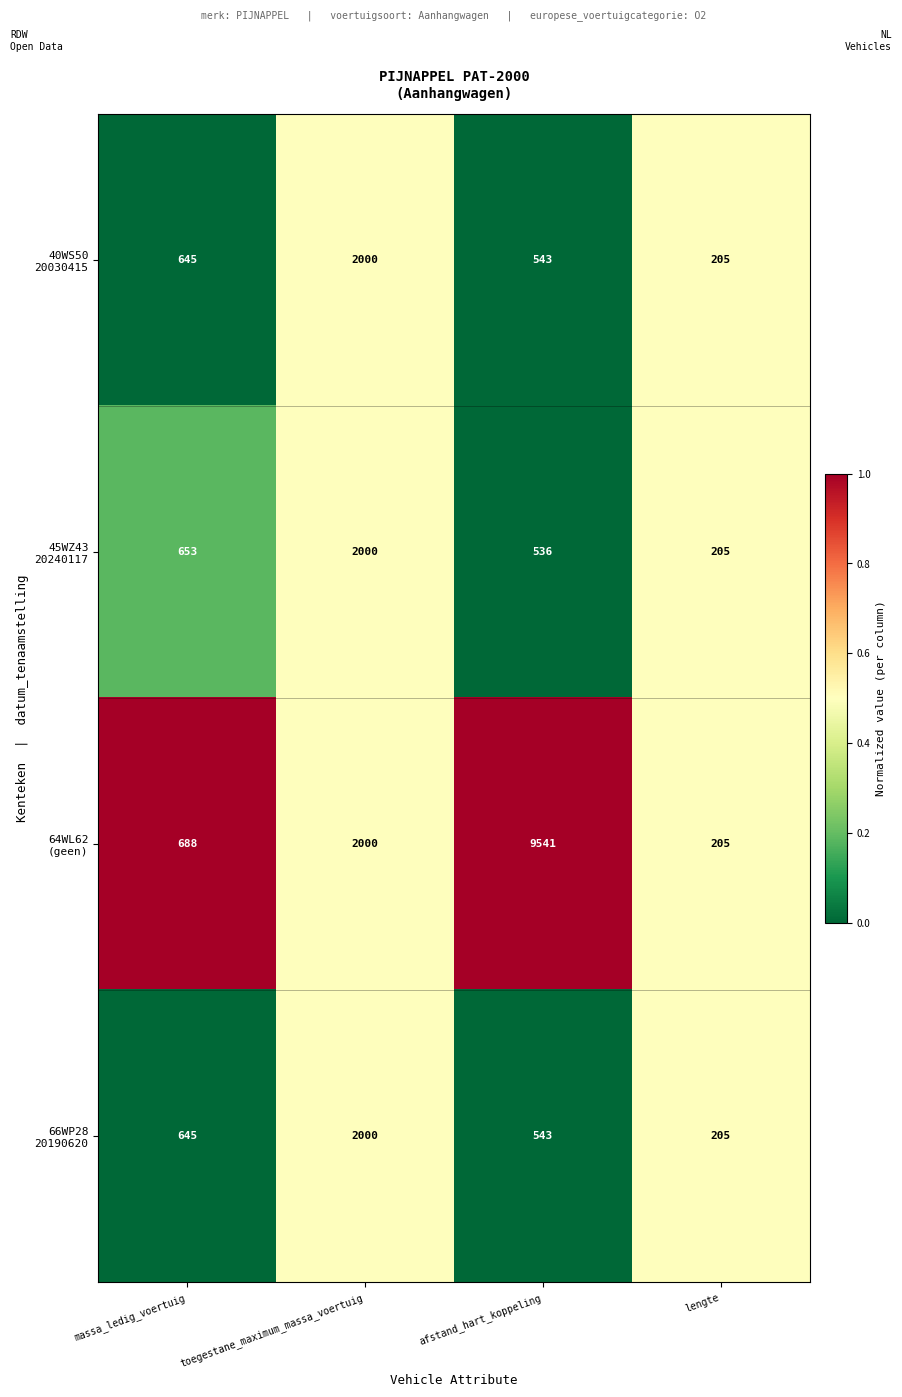

What is the total value across all series at toegestane_maximum_massa_voertuig?

8000